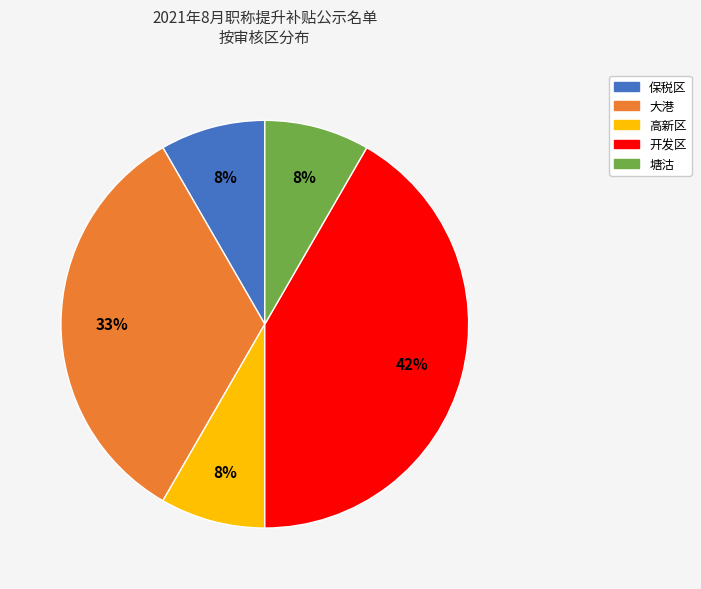

Does any single category account for the majority?

No